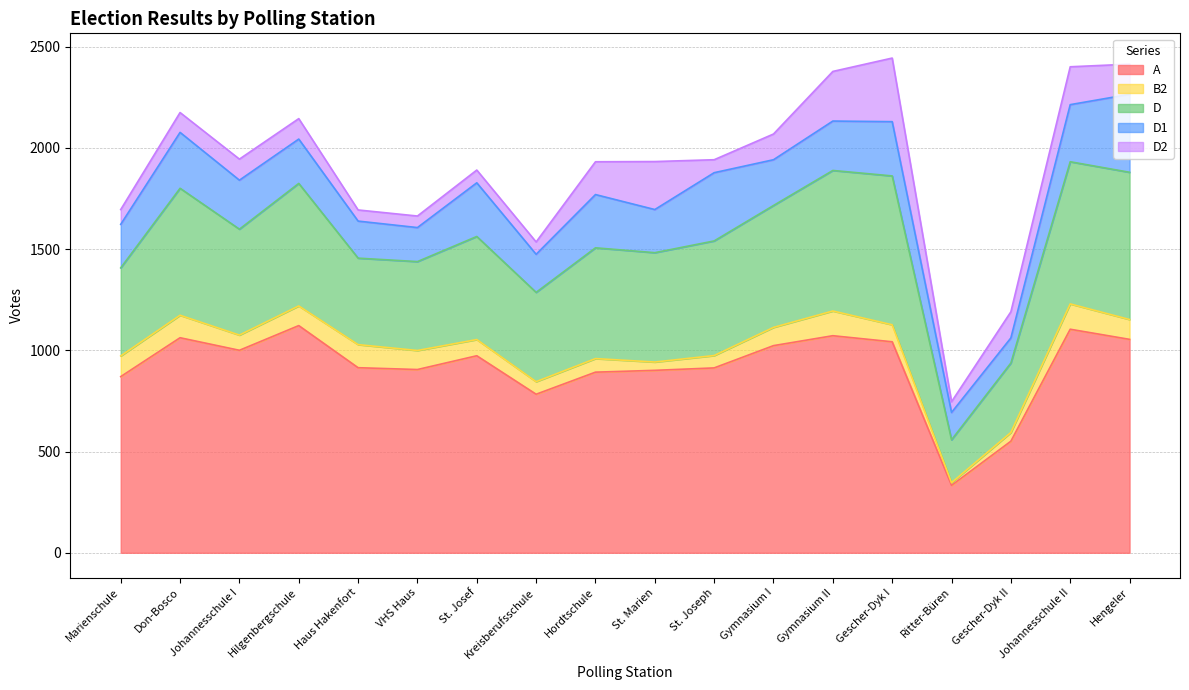

True or false: B2 has a value of 38 at Marienschule.

False